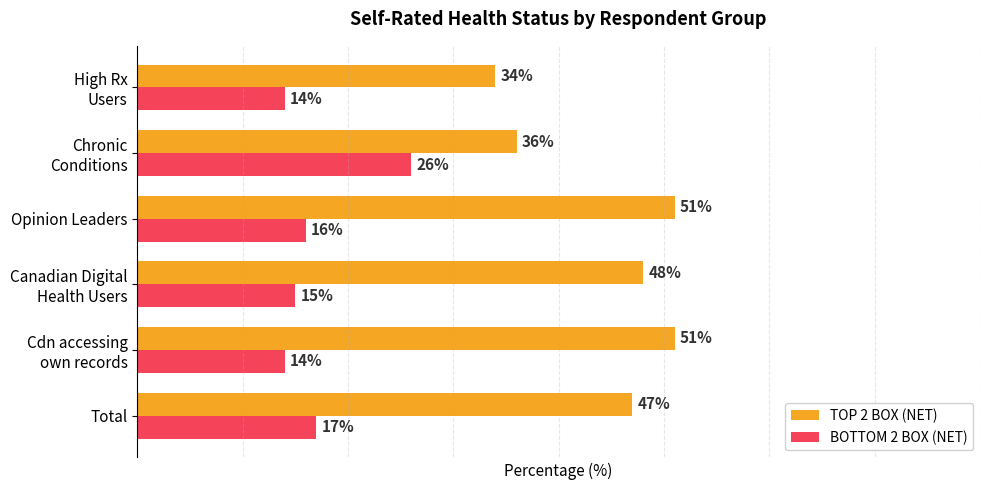

At which category is the sum across all series the highest?

Opinion Leaders